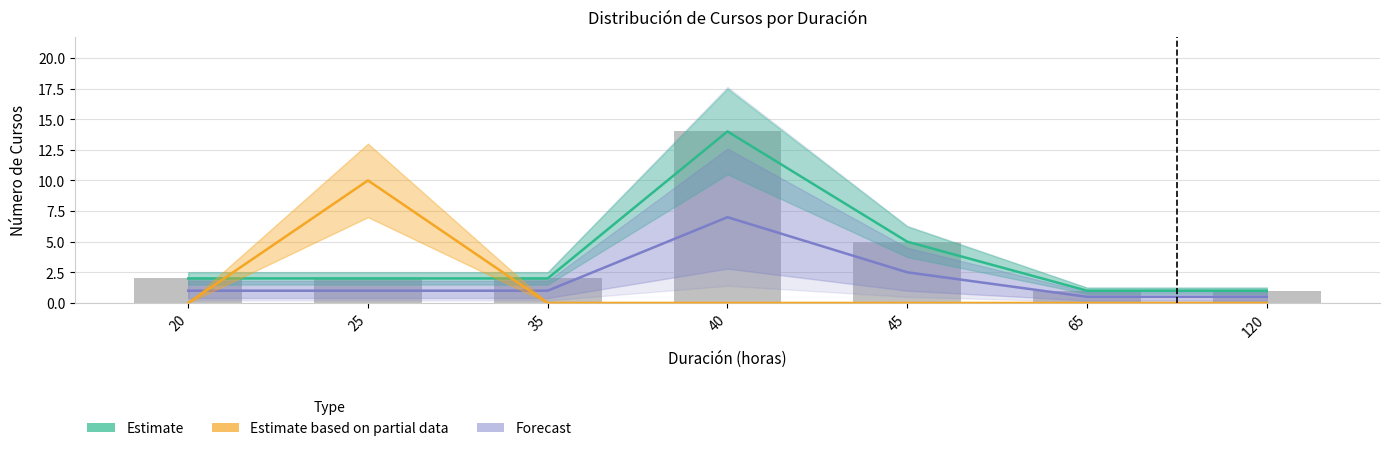

What is the total value across all series at 20?

5.0